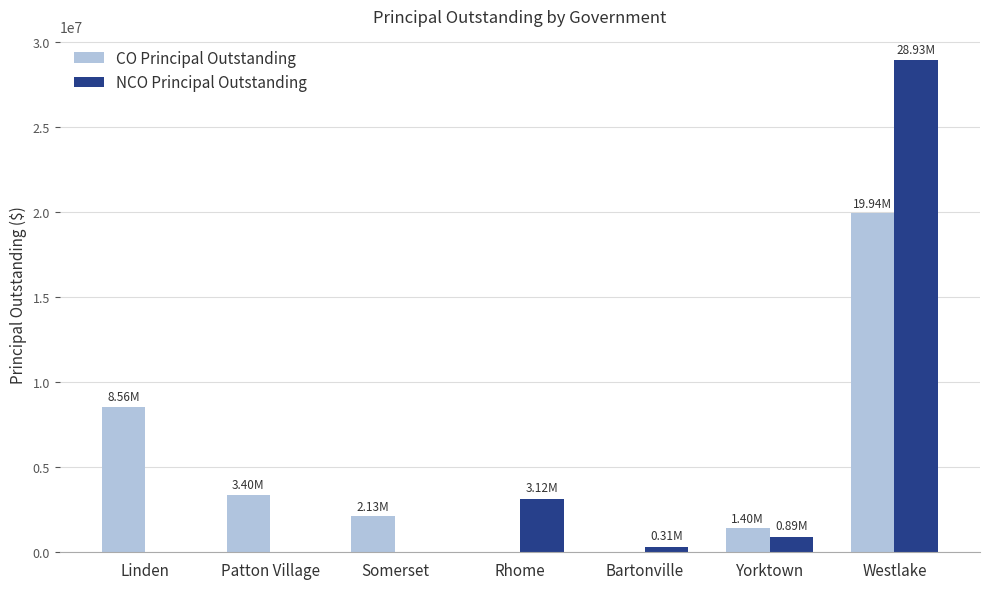

What is the sum of all NCO Principal Outstanding values?

33258000